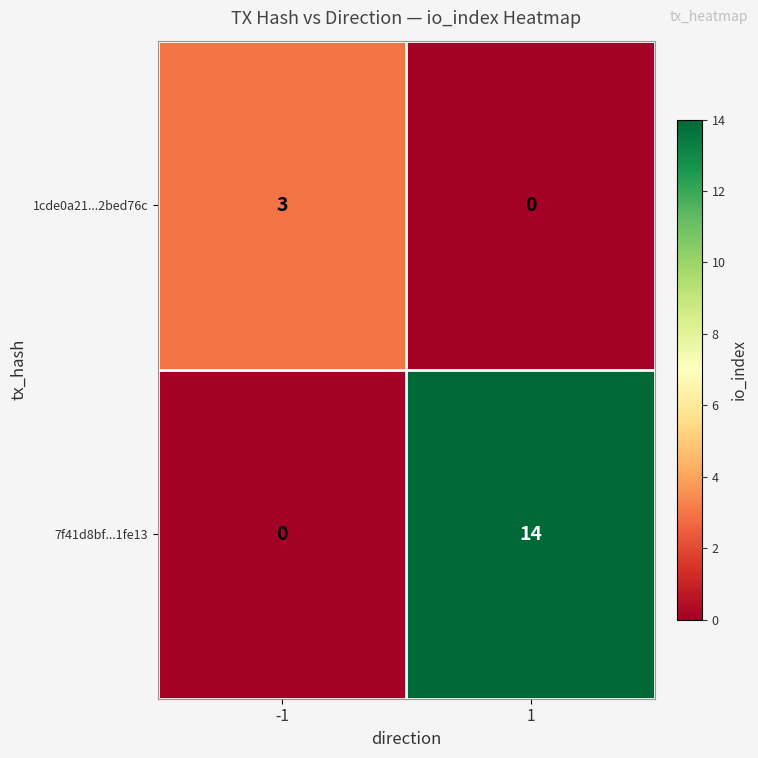

What is the sum of the 1cde0a21...2bed76c values at 1 and -1?

3